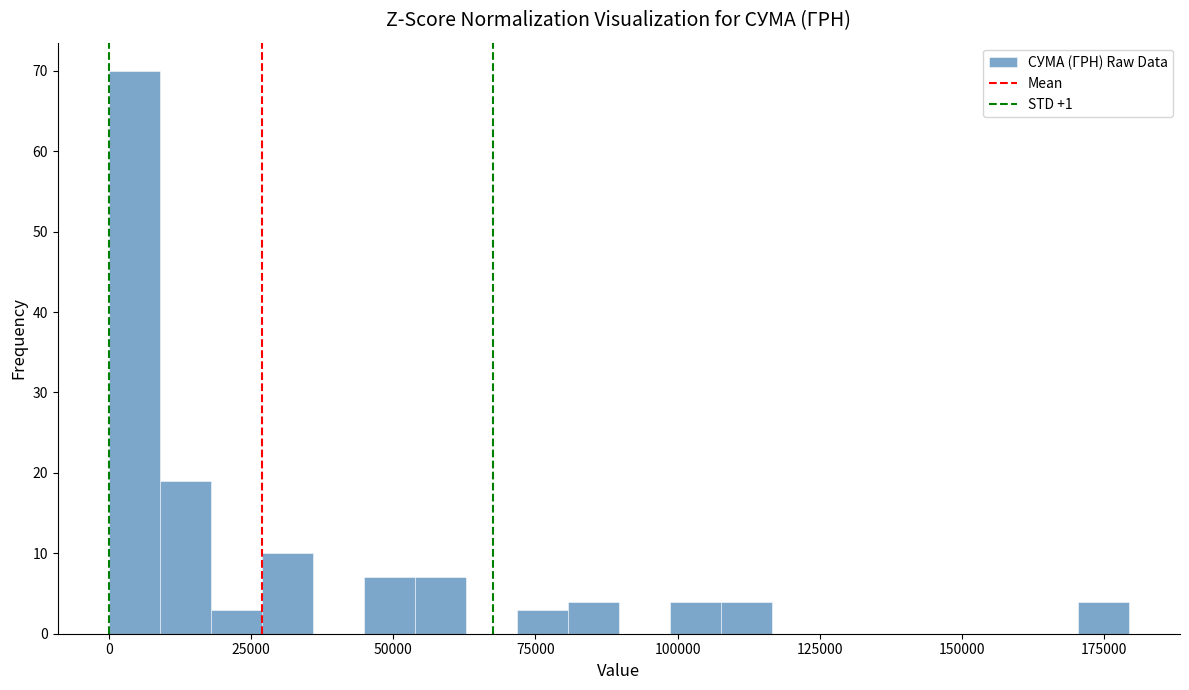

Read against the x-axis, roughly where is the centre of the tallest bar?

5000